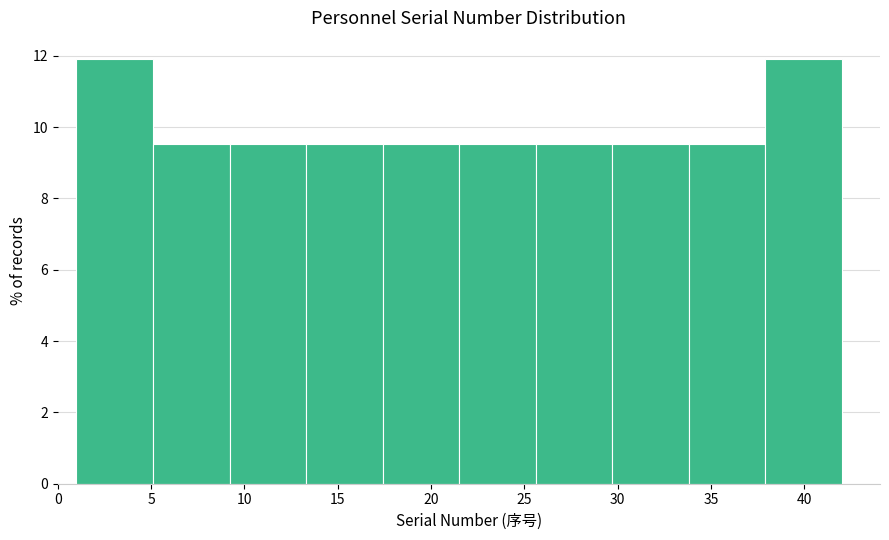

How tall is the bar that spans 9.2 to 13.3 on the x-axis? Neither the bar edges nor the heights are printed on the chart, so give them approximately, as read against the axes.

9.6